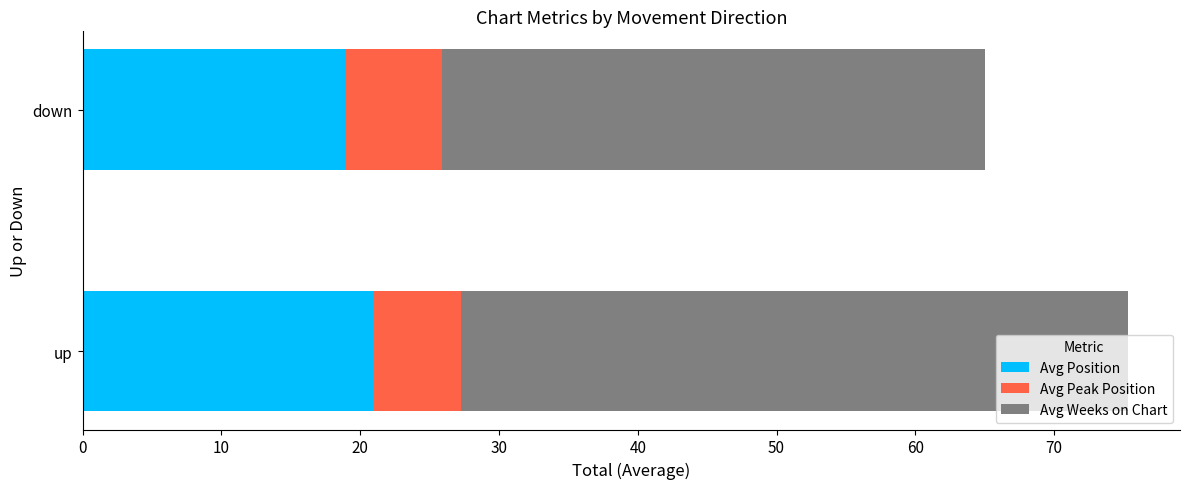

The value of Avg Position at up is 20.9. True or false?

True